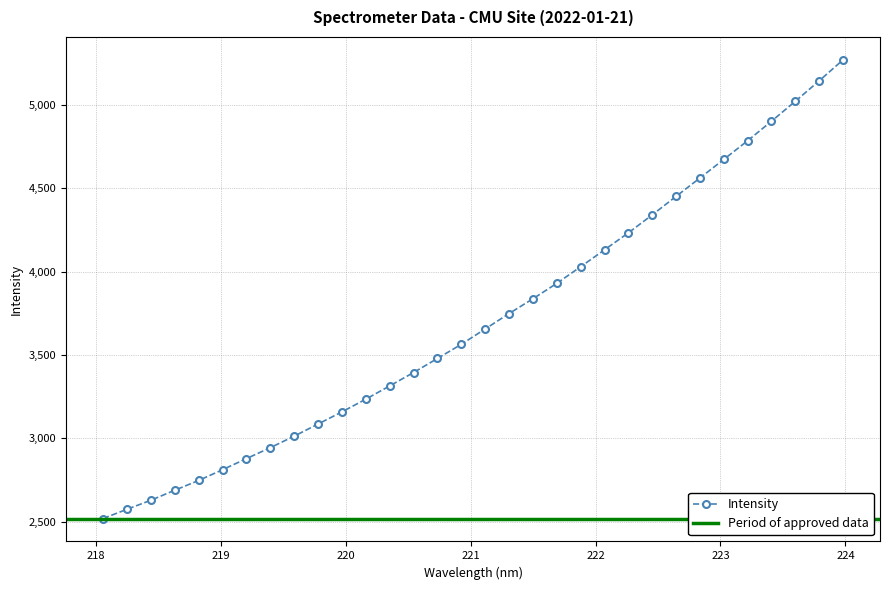

What is the smallest value displayed?

2519.1